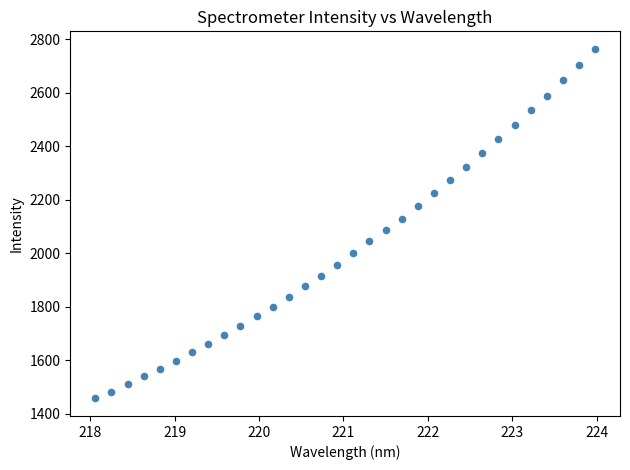

What is the range of X values (max minus min)?

5.9